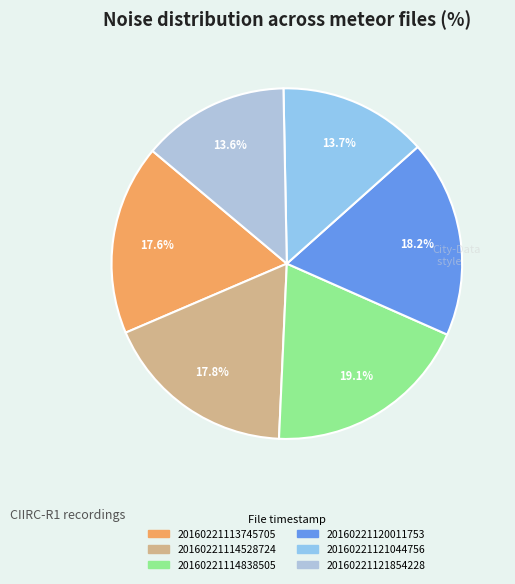

To the nearest percent, what portion does 20160221114528724 represent?

18%